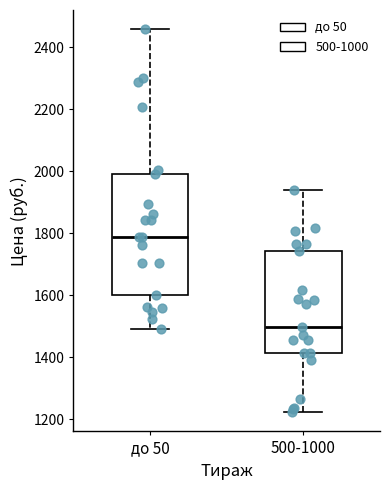

Which box's median line is the lowest?

500-1000